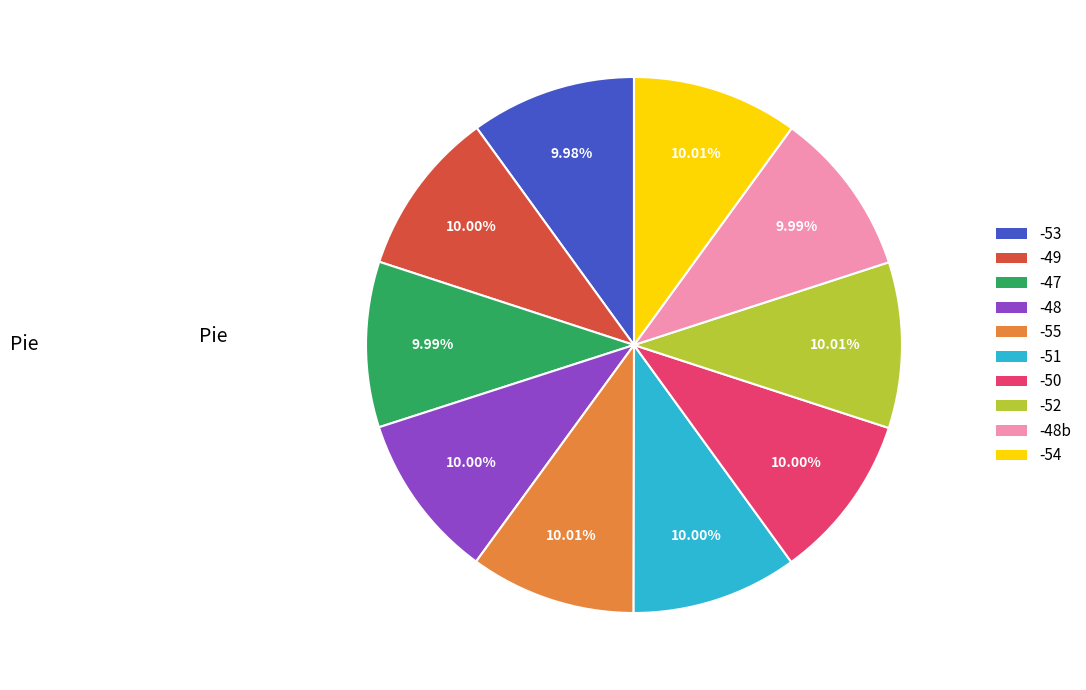

Is there a majority slice in this chart?

No